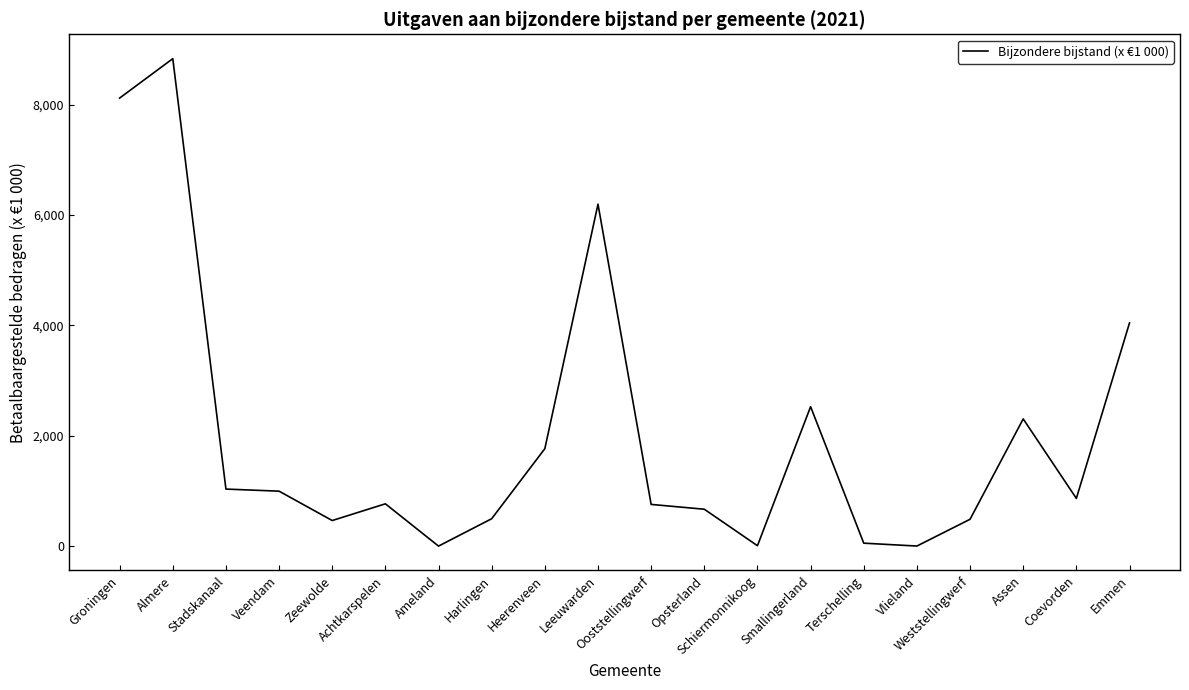

What is the greatest value displayed?

8832